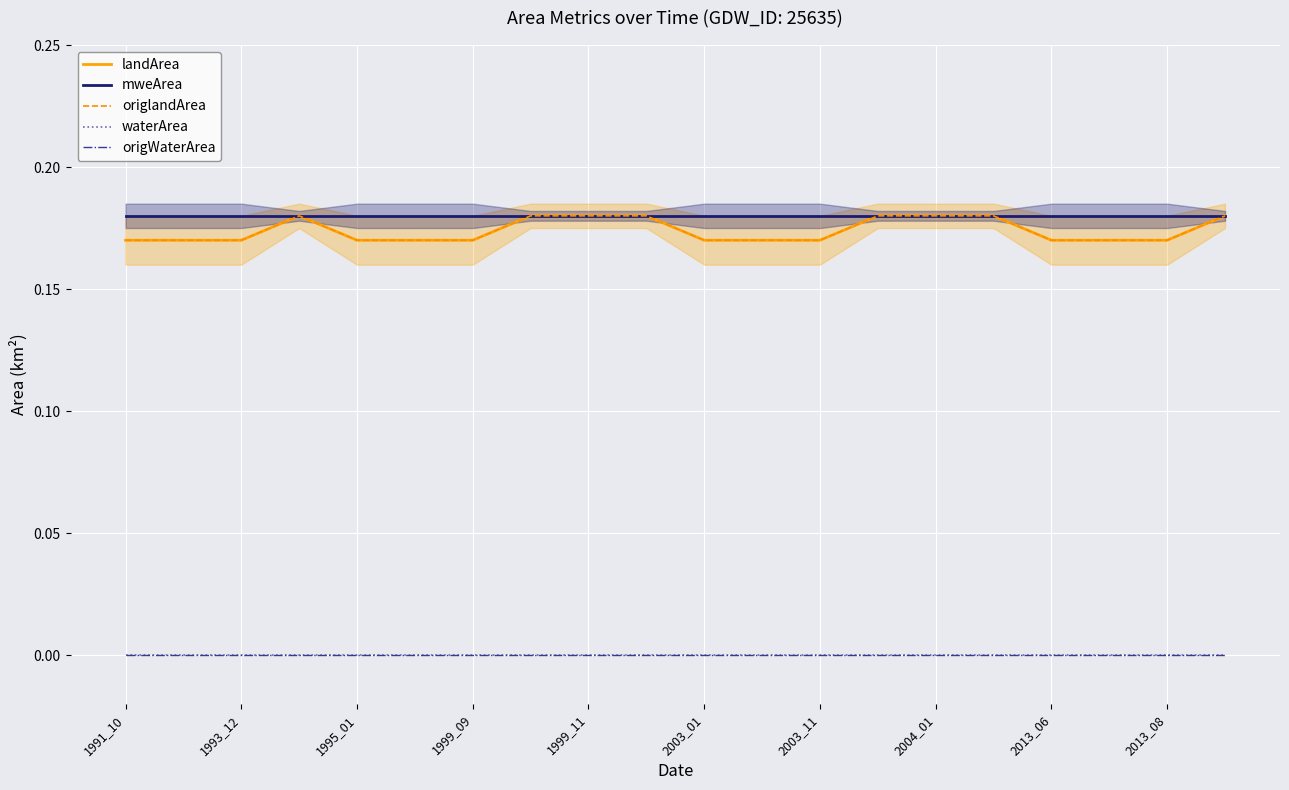

Where is mweArea nearest to the value 0?

1991_10